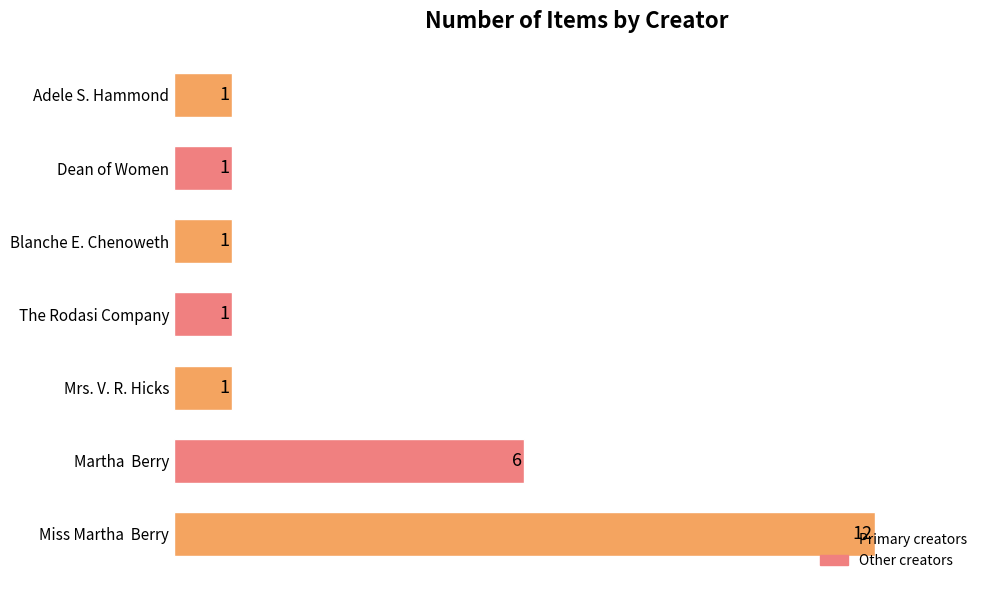

Count the number of values greater than 1.

2